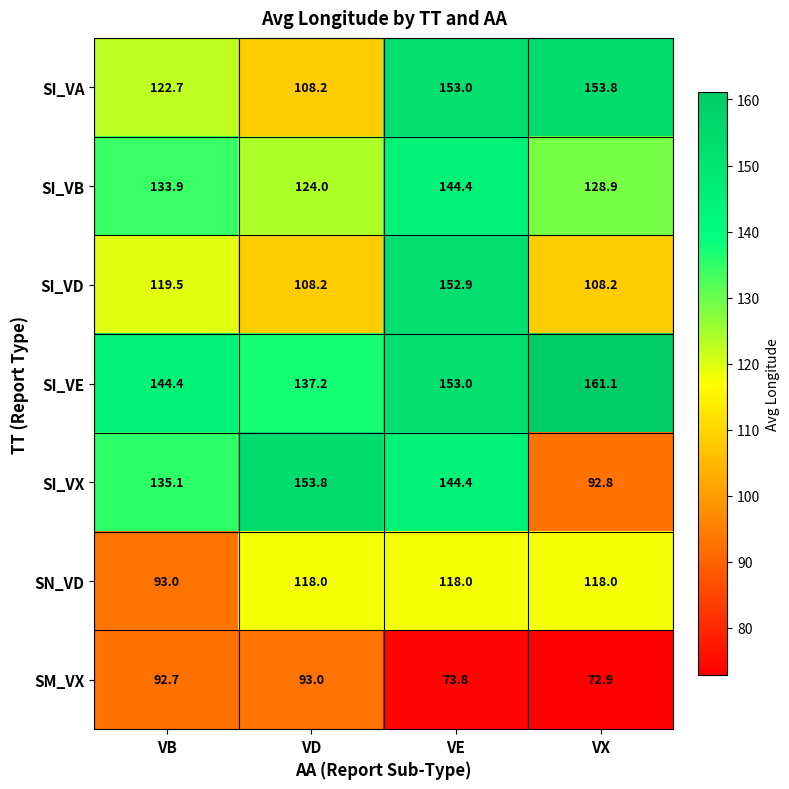

Is it true that SI_VE equals 244.1 at VD?

False